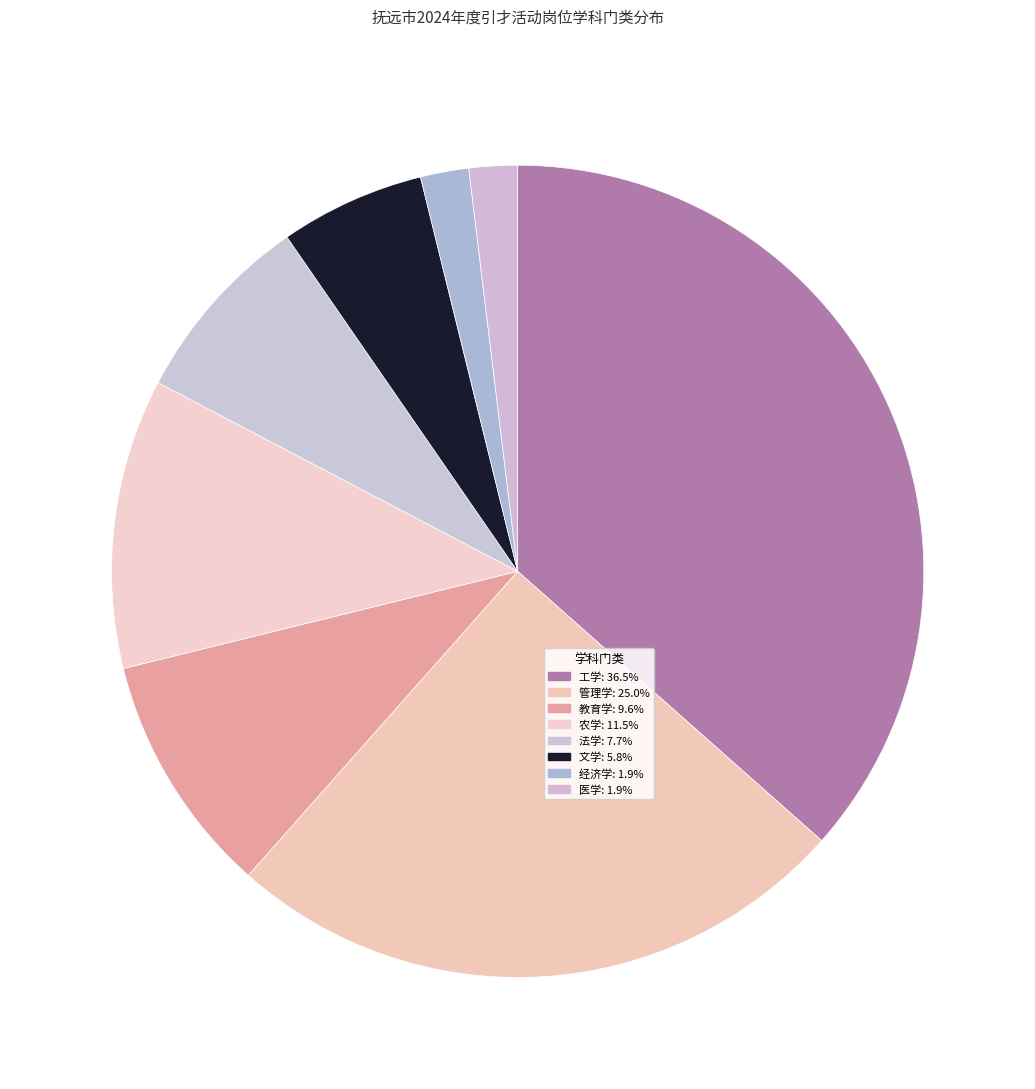

What is the largest slice in the pie chart?

工学